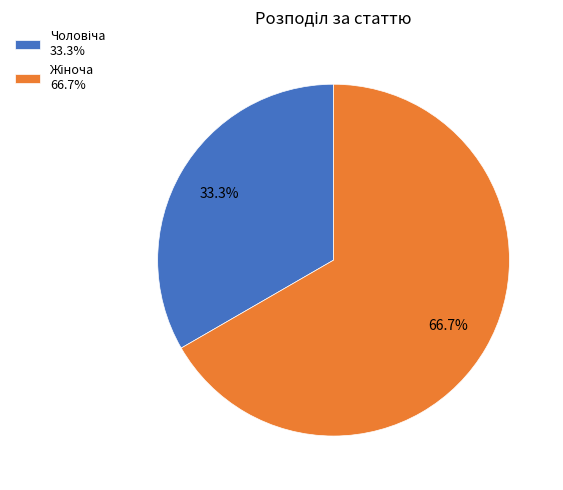

Does any single category account for the majority?

Yes